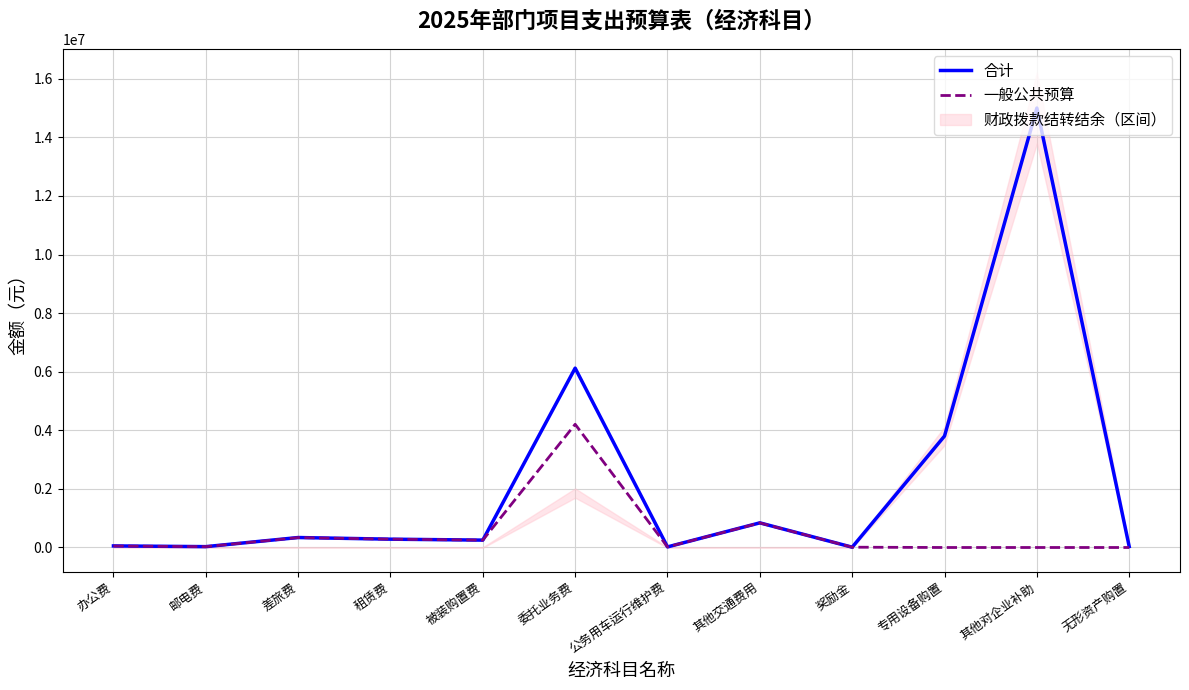

Reading left to right, transcribe all the data shown in this chart.

合计: 办公费=53784	邮电费=29270	差旅费=340100	租赁费=284000	被装购置费=251600	委托业务费=6122300	公务用车运行维护费=20000	其他交通费用=841100	奖励金=10000	专用设备购置=3804600	其他对企业补助=15000090	无形资产购置=32410
一般公共预算: 办公费=50000	邮电费=28500	差旅费=337600	租赁费=284000	被装购置费=251600	委托业务费=4206000	公务用车运行维护费=20000	其他交通费用=838600	奖励金=10000	专用设备购置=0	其他对企业补助=0	无形资产购置=0